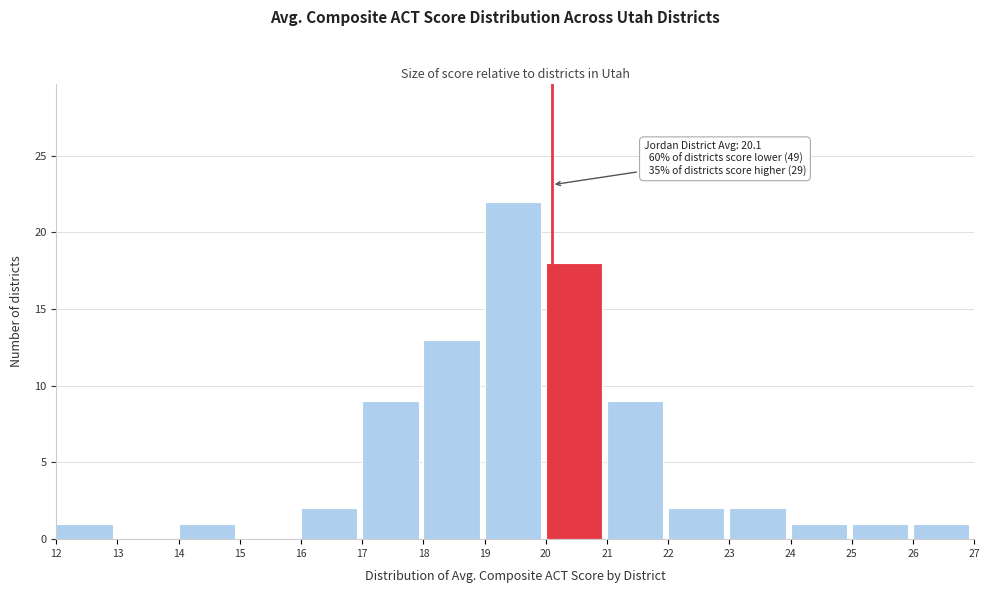

Which range on the x-axis has the tallest bar?

19 to 20